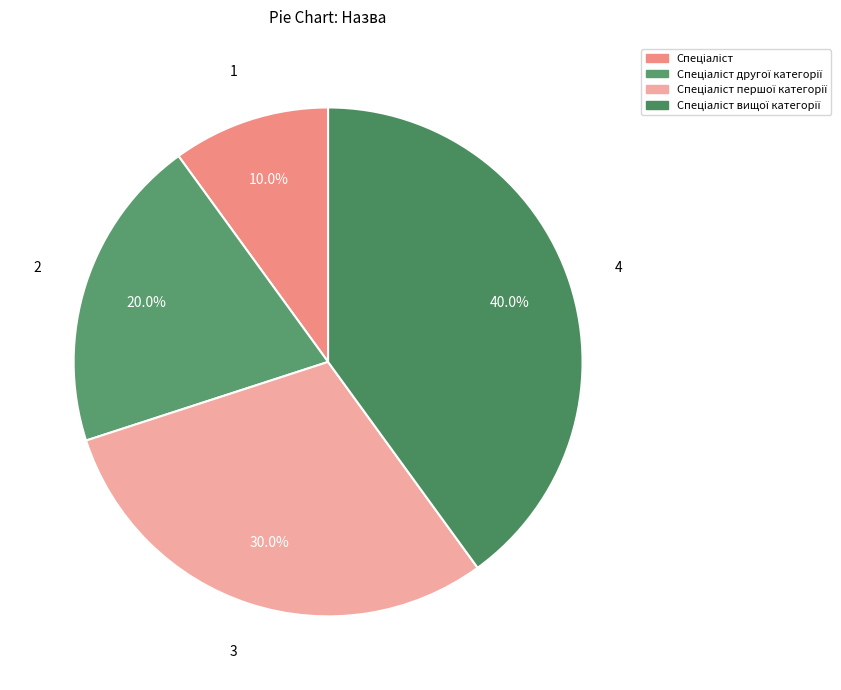

Is there any slice that represents more than half of the pie?

No